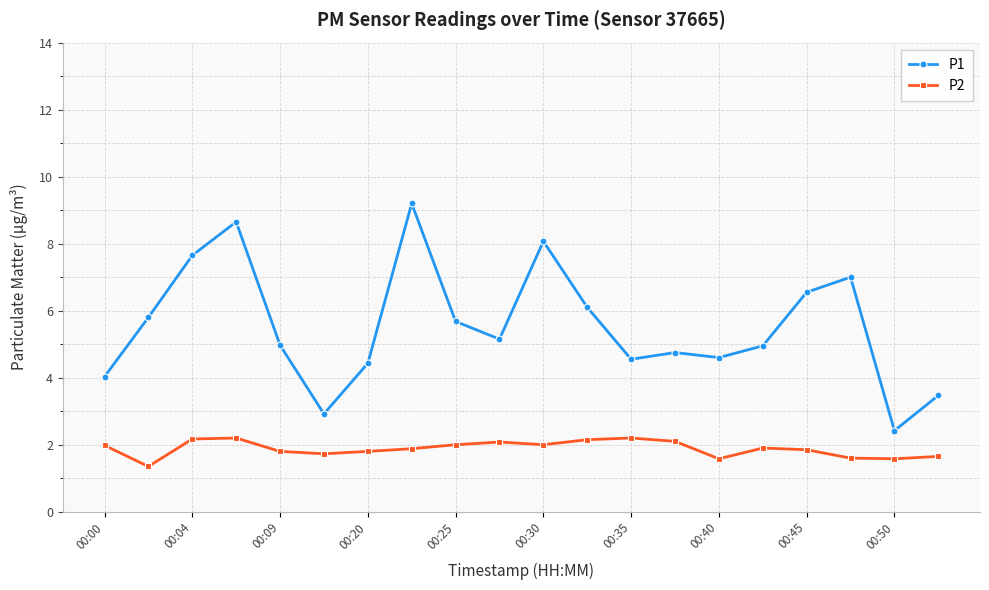

Which series has the widest spread of values?

P1